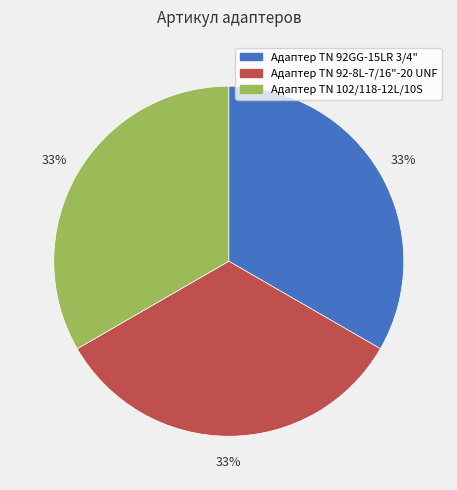

Is Адаптер TN 92GG-15LR 3/4" the majority of the pie?

No